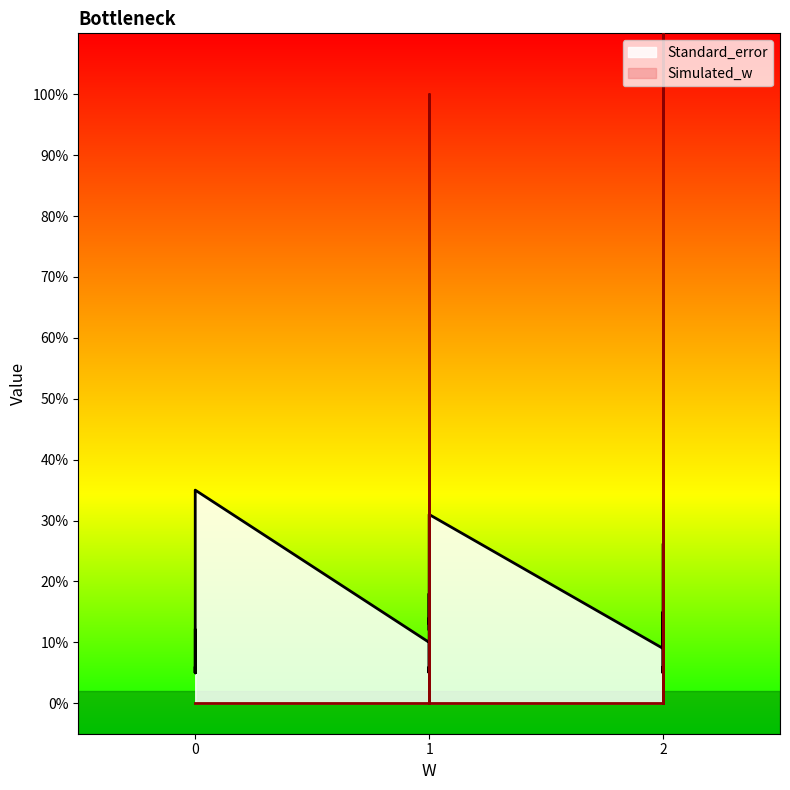

Does the chart display data point markers on the line(s)?

No